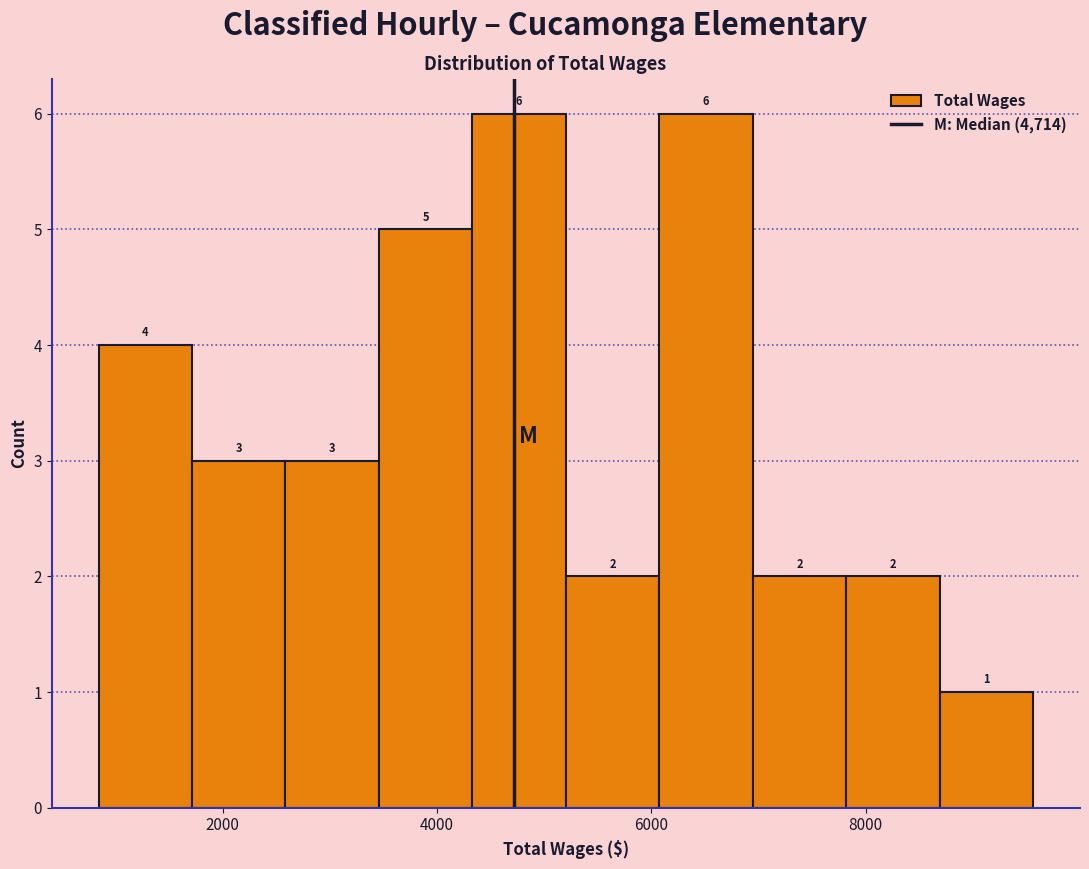

What is the height of the bar covering 1800 to 2600 on the x-axis? The bar edges are not printed on the chart, so give them approximately, as read against the axis.

3